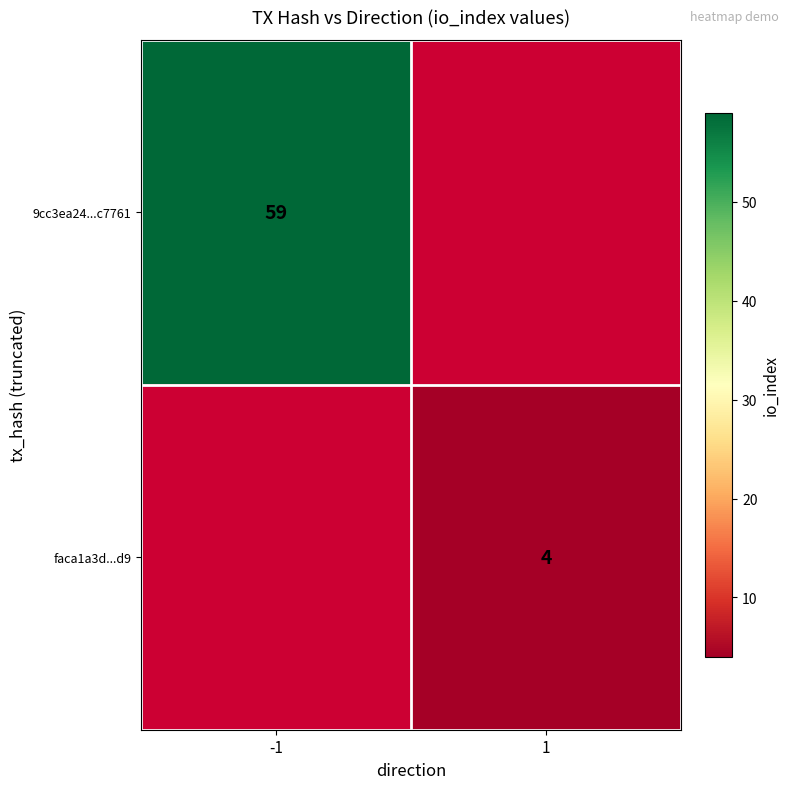

The value of faca1a3d...d9 at 1 is 7. True or false?

False